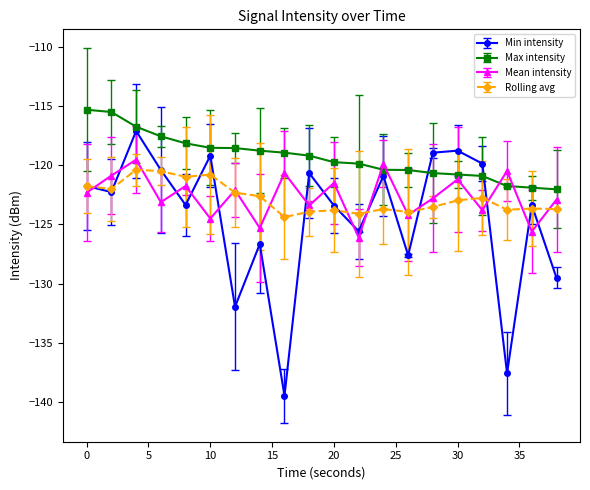

What is the highest value of the Max intensity series?

-115.3